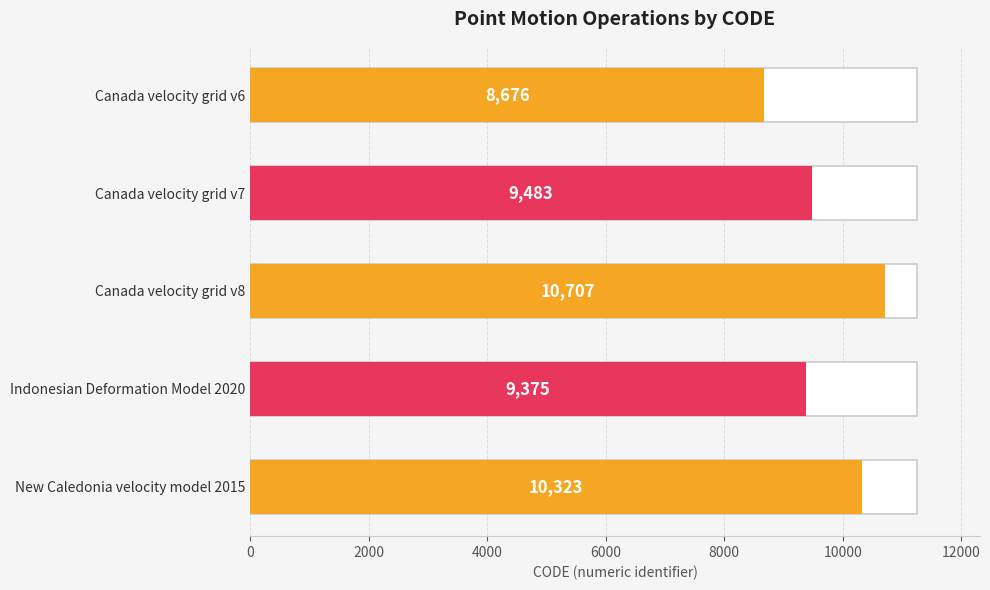

What is the value of the 2nd bar from the left?

9483